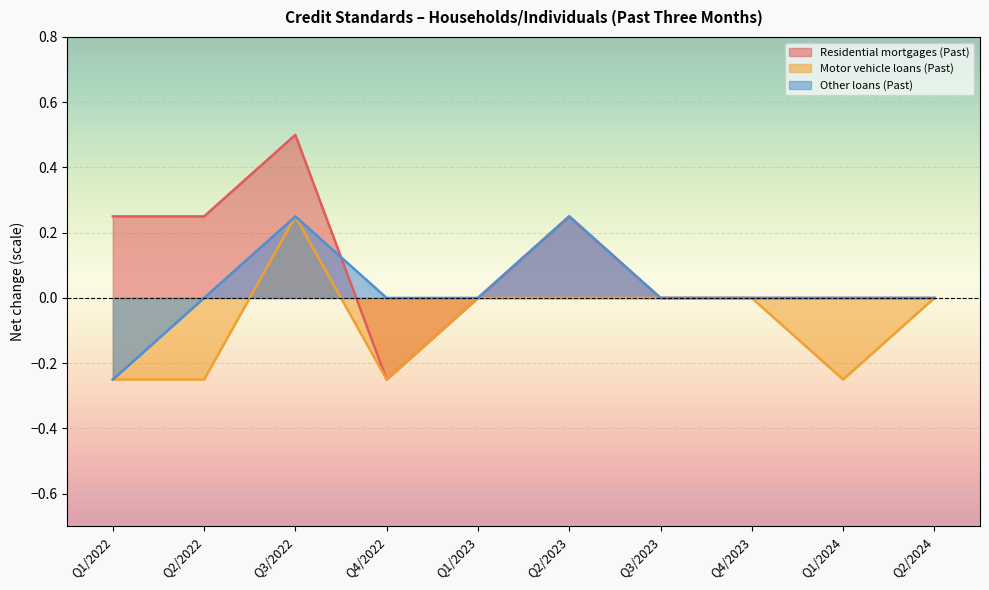

At which label is Other loans (Past) closest to 0?

Q2/2022